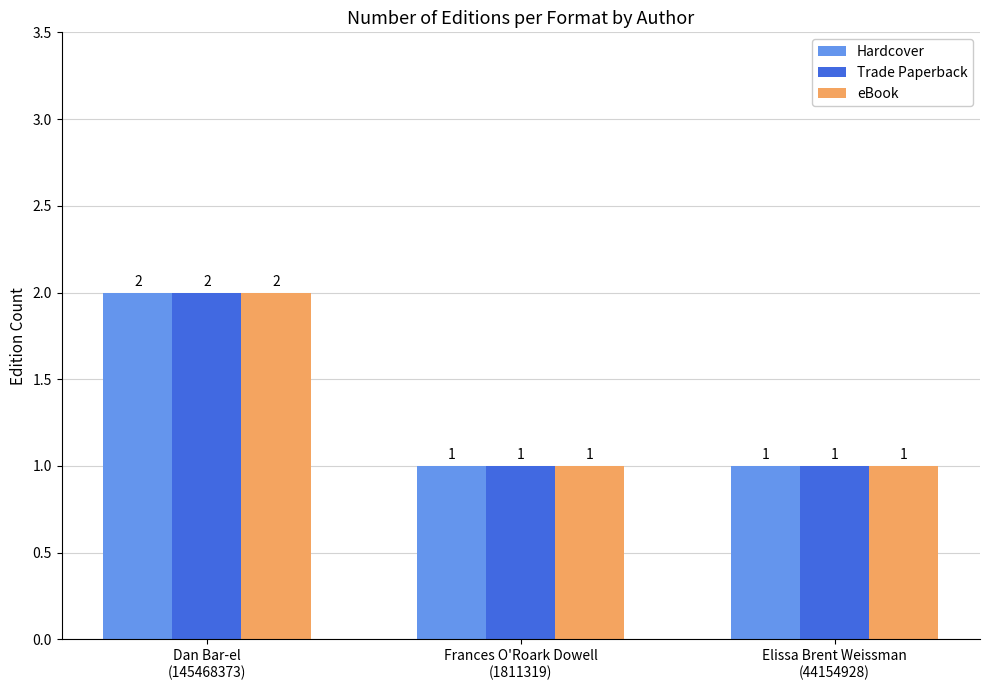

Count the eBook values in the range 1 to 2.

3